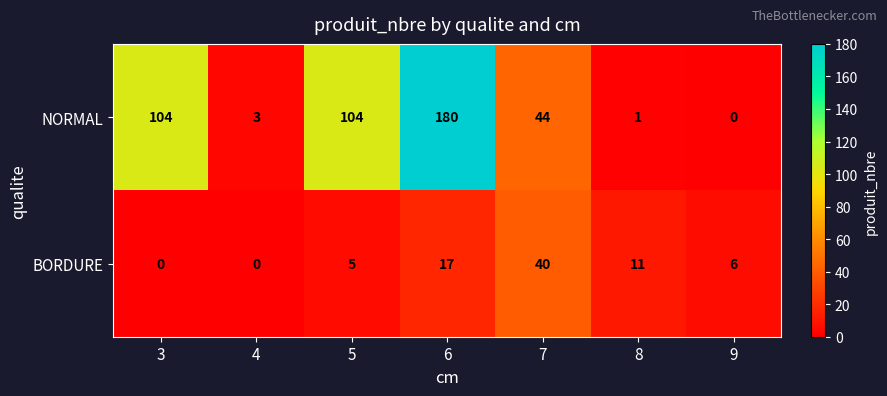

Which series has the largest total across all categories?

NORMAL